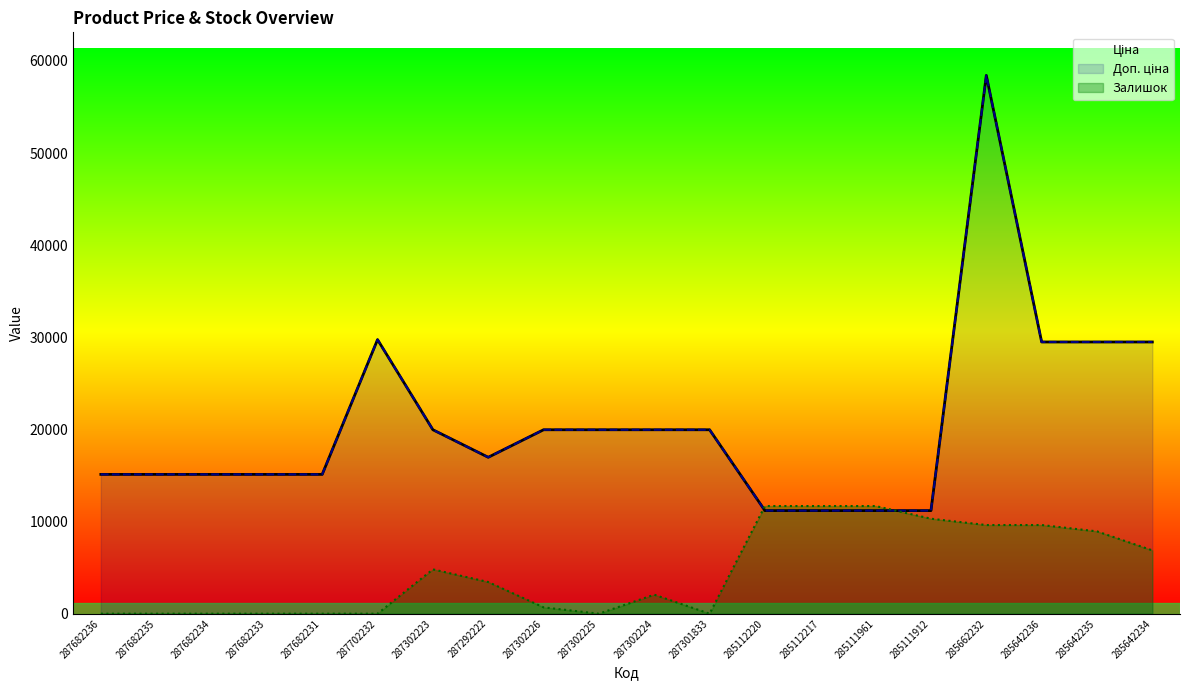

Between 287682234 and 287302223, which series saw the biggest shift?

Ціна